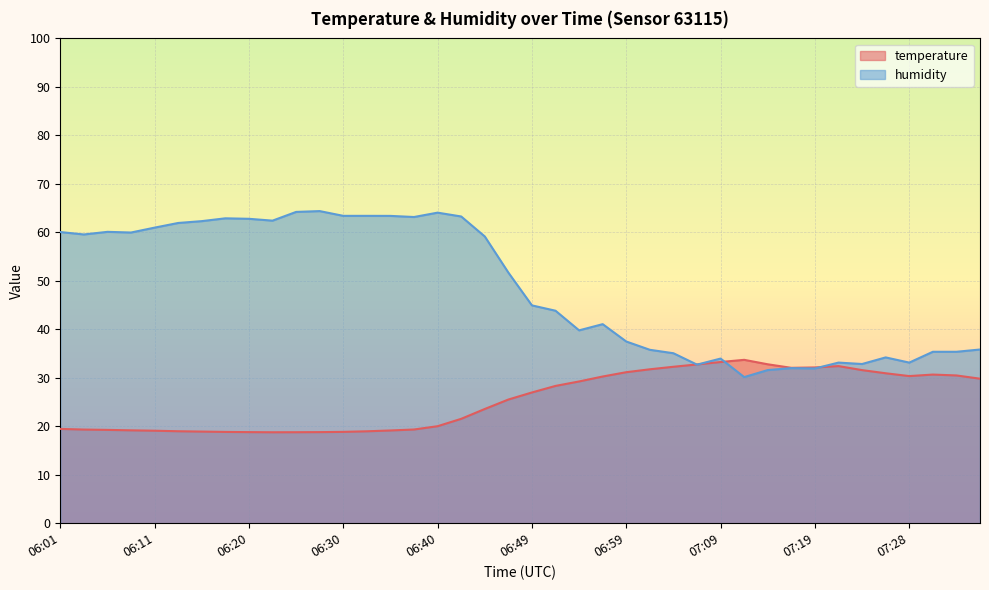

Where do humidity and temperature first cross each other?

07:04 and 07:06